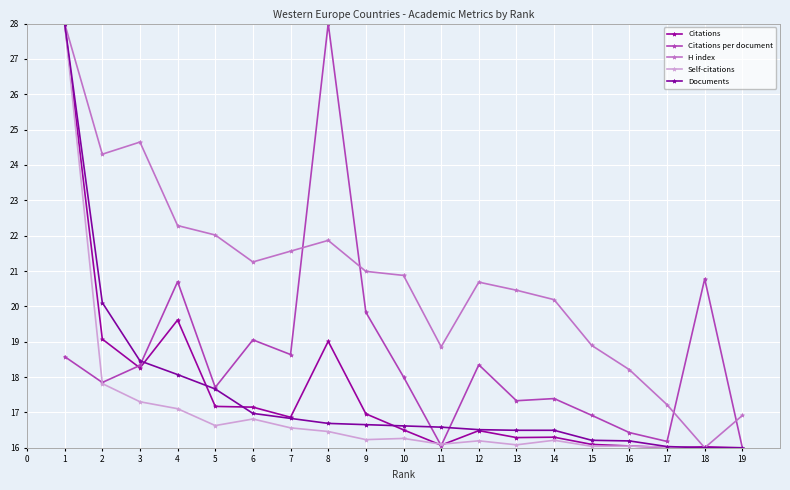

Where do Documents and Citations per document first cross each other?

3 and 4